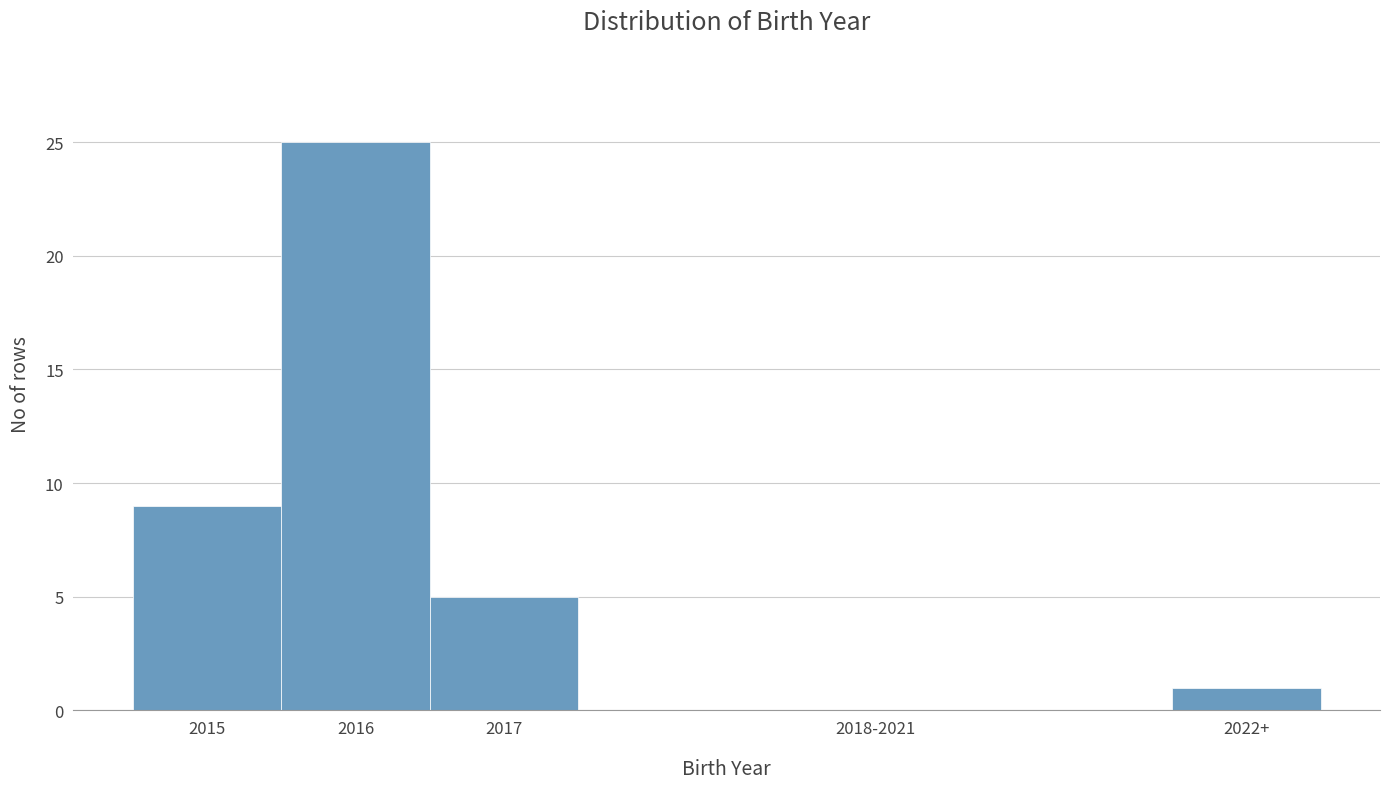

Reading left to right, list all the values displayed in this chart.

2015=9	2016=25	2017=5	2018-2021=0	2022+=1